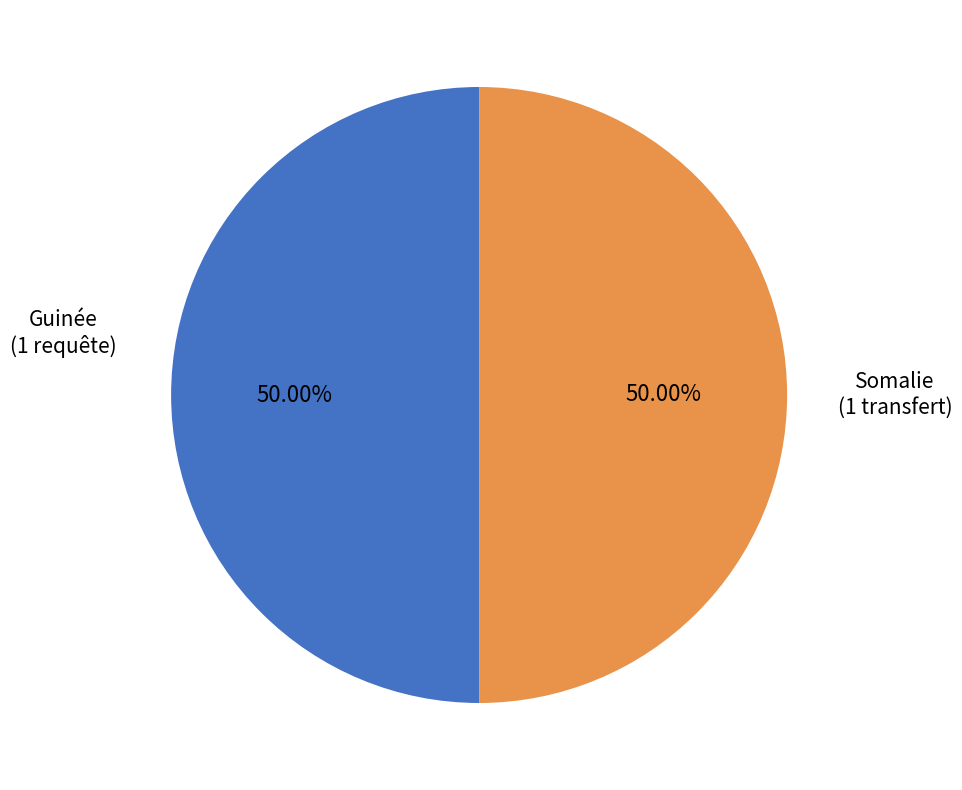

Combined, do Somalie and Guinée account for over 50%?

Yes